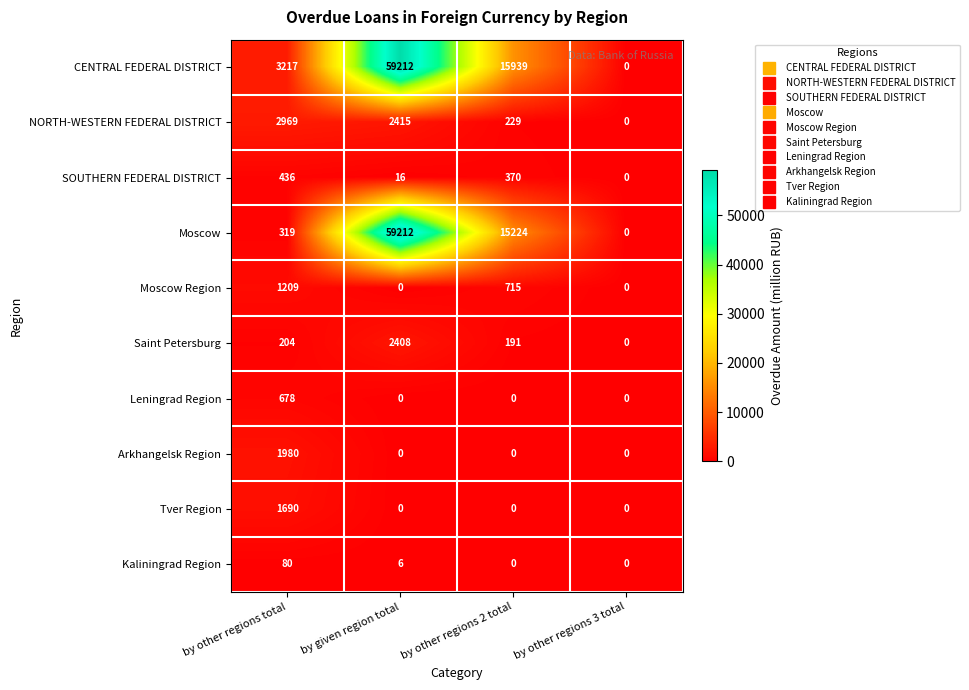

At how many categories does at least one series exceed 26712?

1